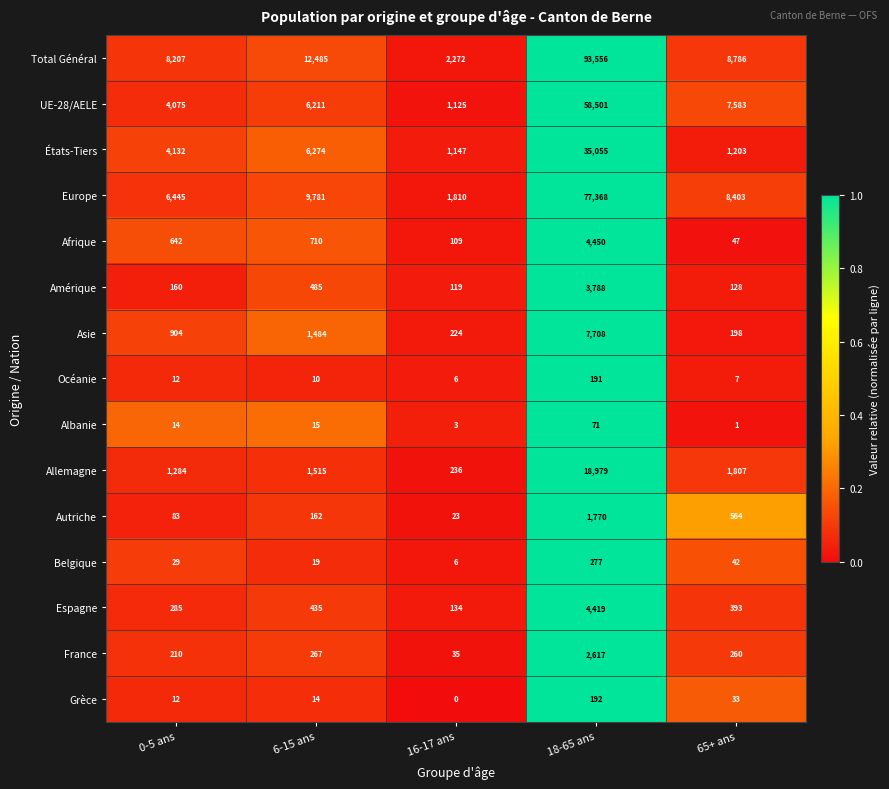

What is the total value across all series at 65+ ans?

29455